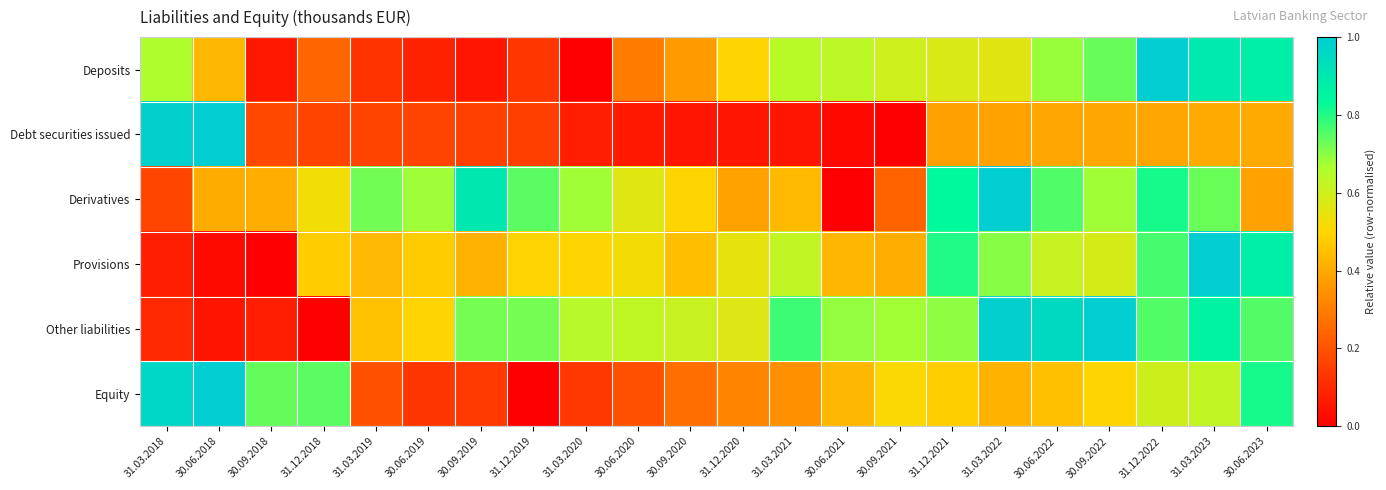

Between 30.09.2020 and 31.03.2021, which is larger?

31.03.2021